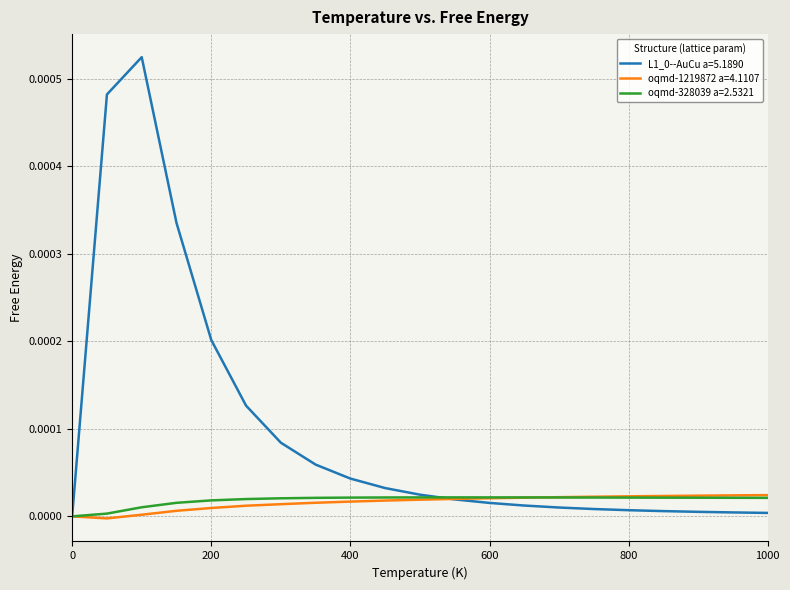

Does the chart have visible grid lines?

Yes